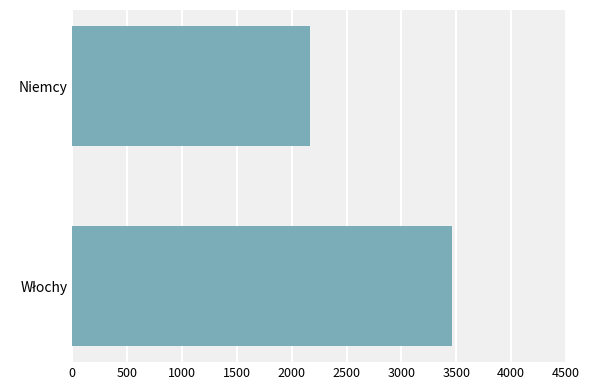

Reading bottom to top, transcribe all the data shown in this chart.

3459.1	2168.7